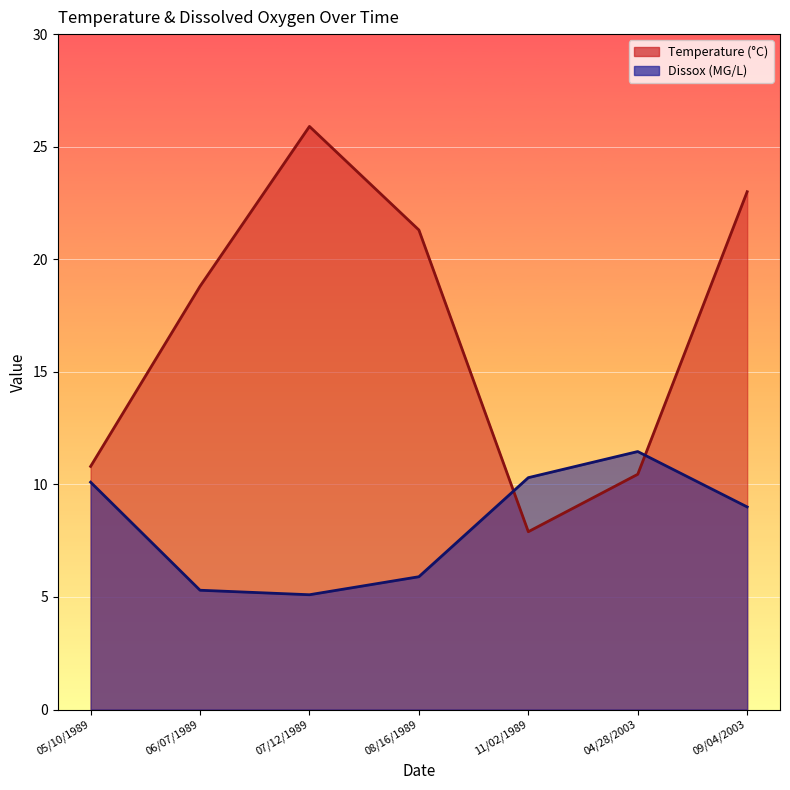

At which label does Dissox reach its minimum?

07/12/1989